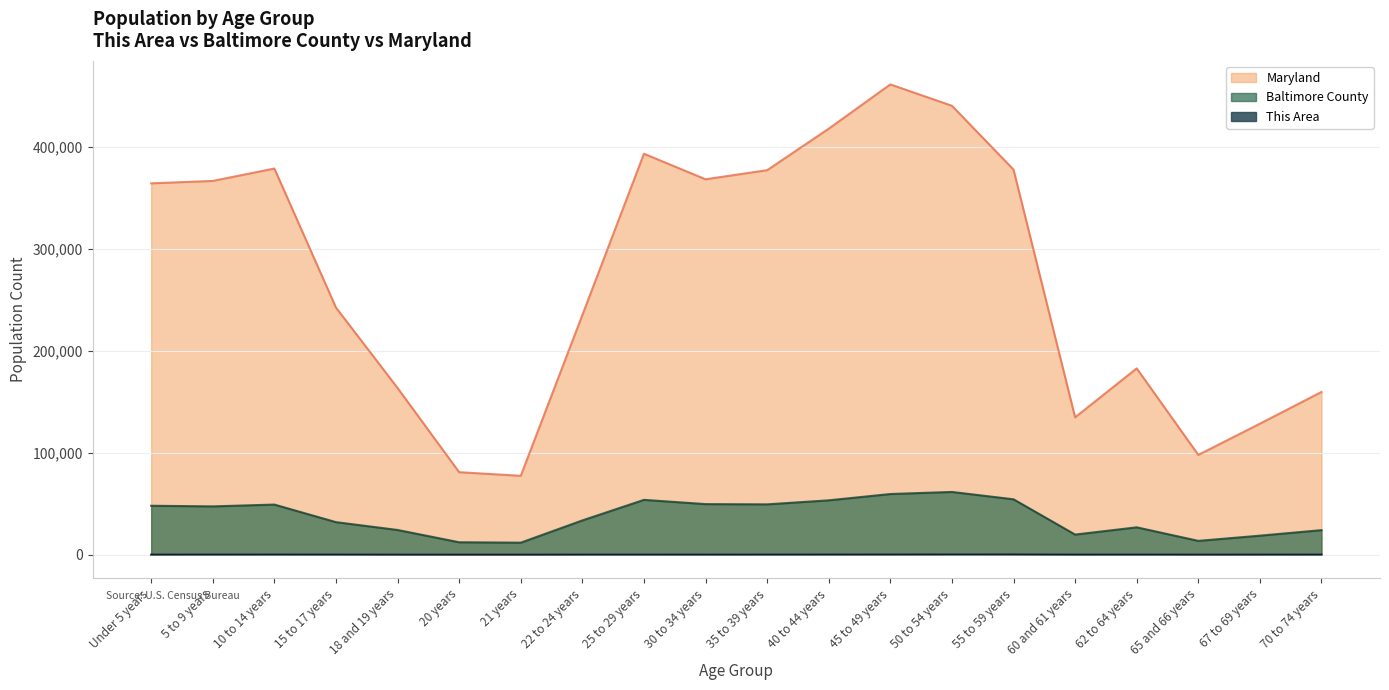

The value of Maryland at 22 to 24 years is 85524.9. True or false?

False